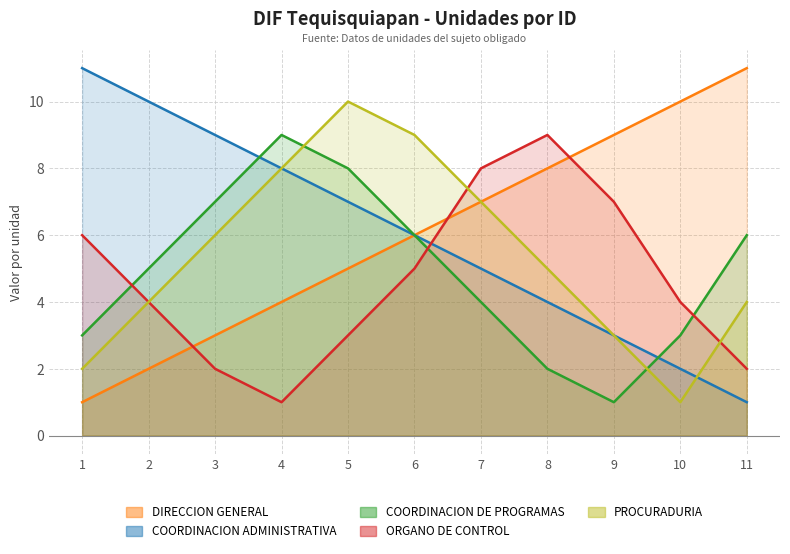

At which label does COORDINACION DE PROGRAMAS reach its minimum?

9